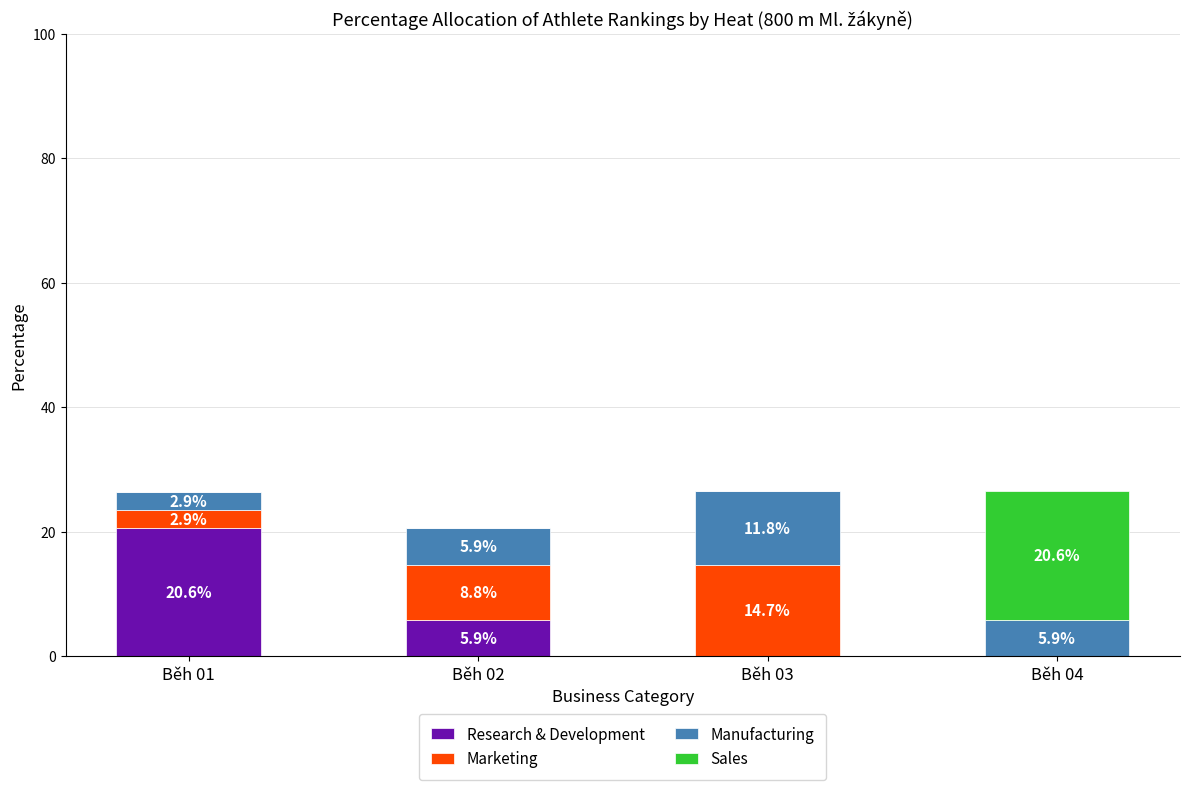

What is the total value across all series at Běh 01?

26.4